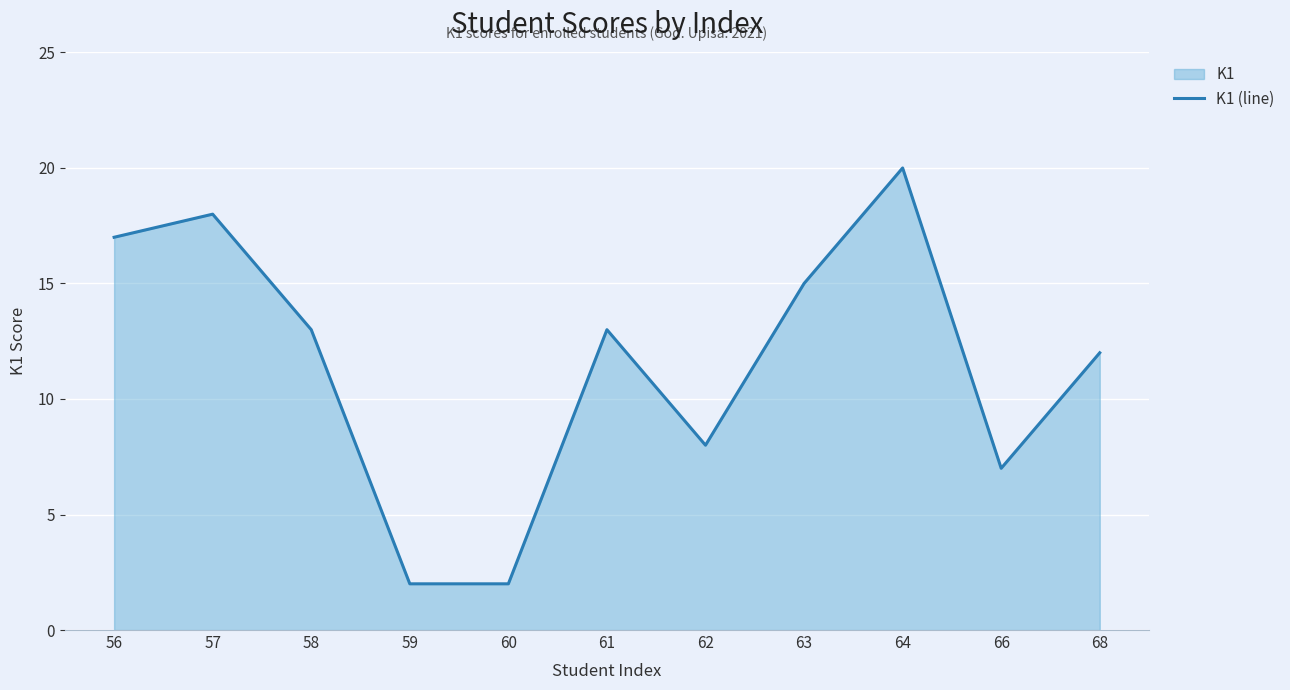

How many distinct data groups are displayed?

1